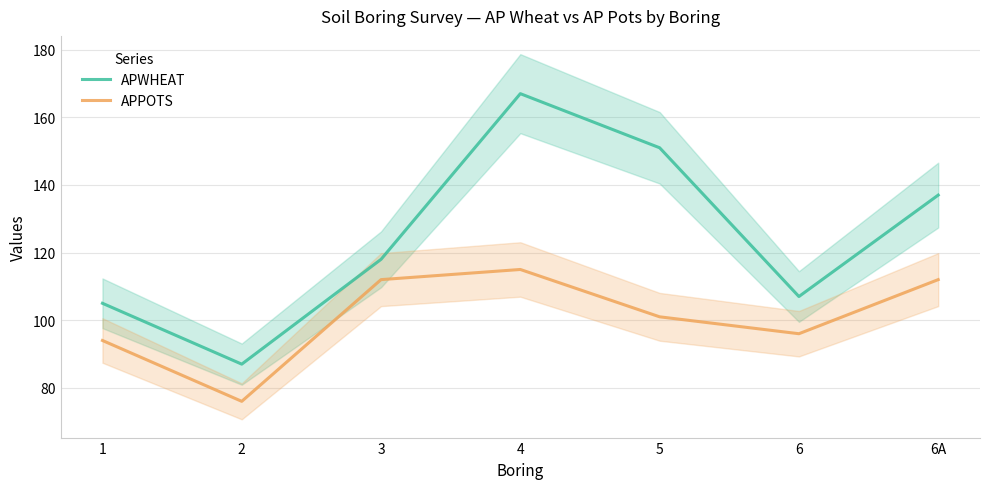

In APPOTS, how many points are lower than both neighbors (excluding endpoints)?

2